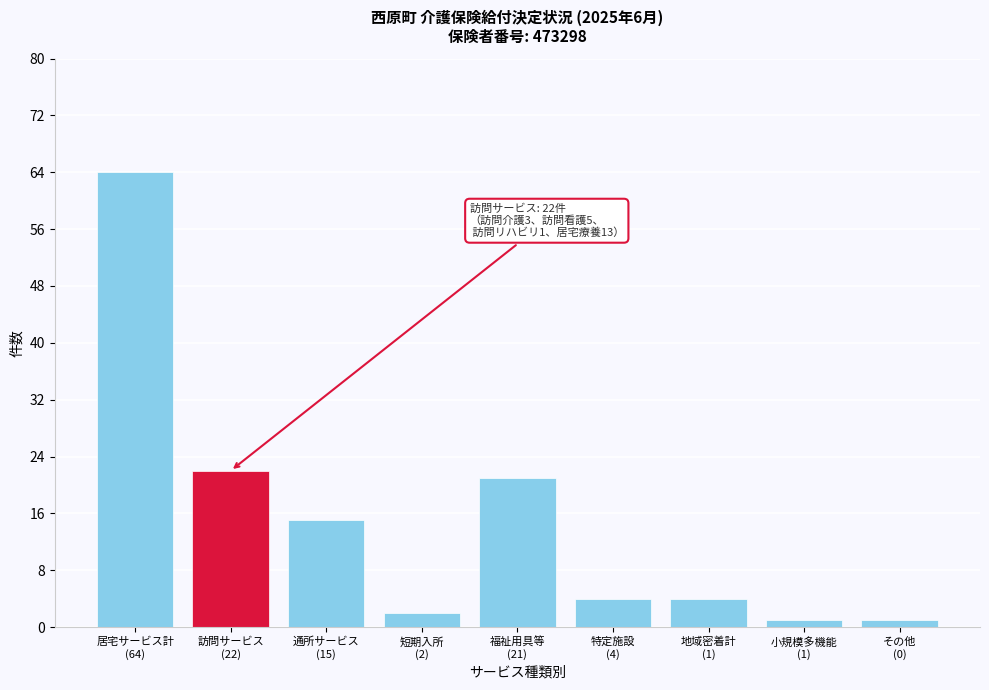

Reading right to left, transcribe all the data shown in this chart.

1	1	4	4	21	2	15	22	64